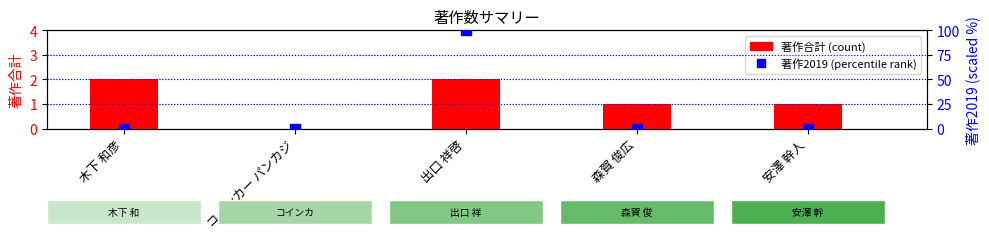

At which category is the sum across all series the highest?

出口 祥啓